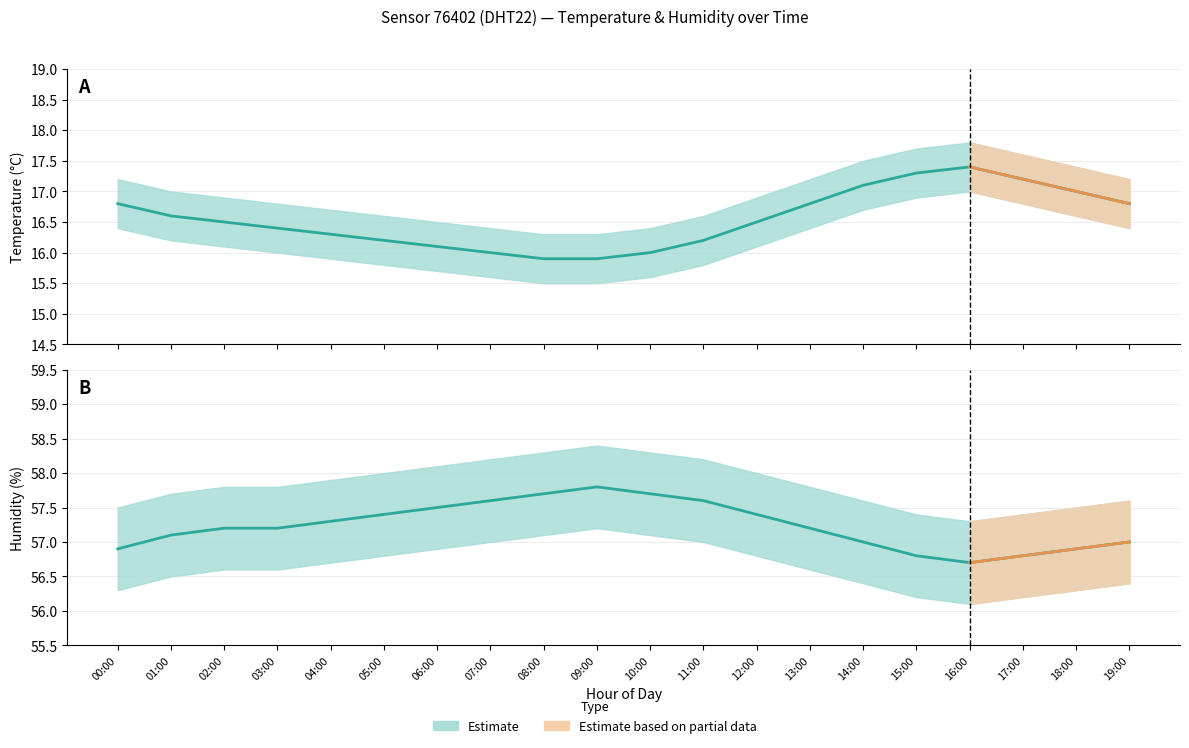

Which series changed the most between 00:00 and 03:00?

temperature